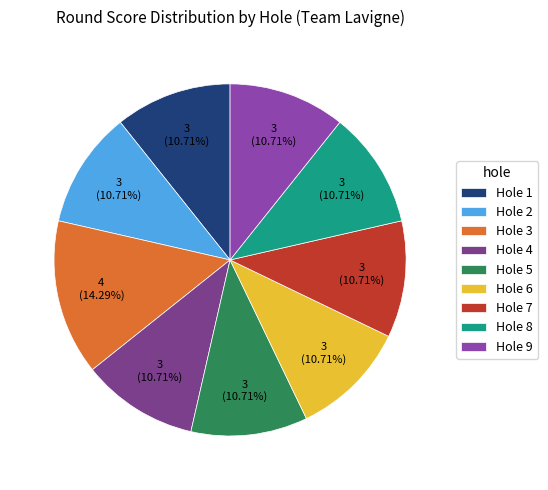

To the nearest percent, what percentage of the pie is Hole 3?

14%